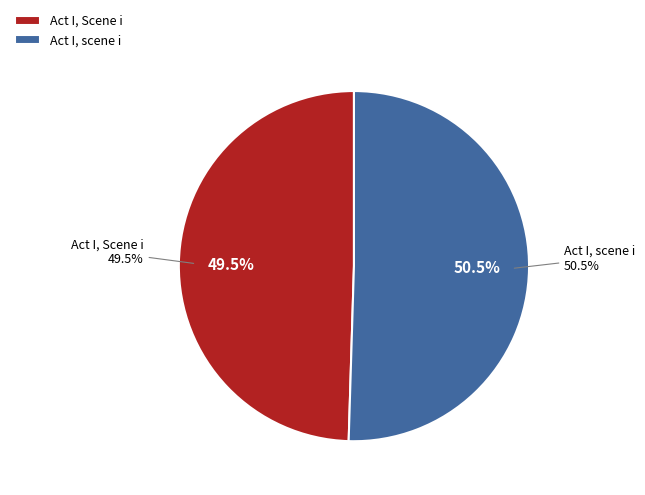

Count the number of slices in the pie.

2